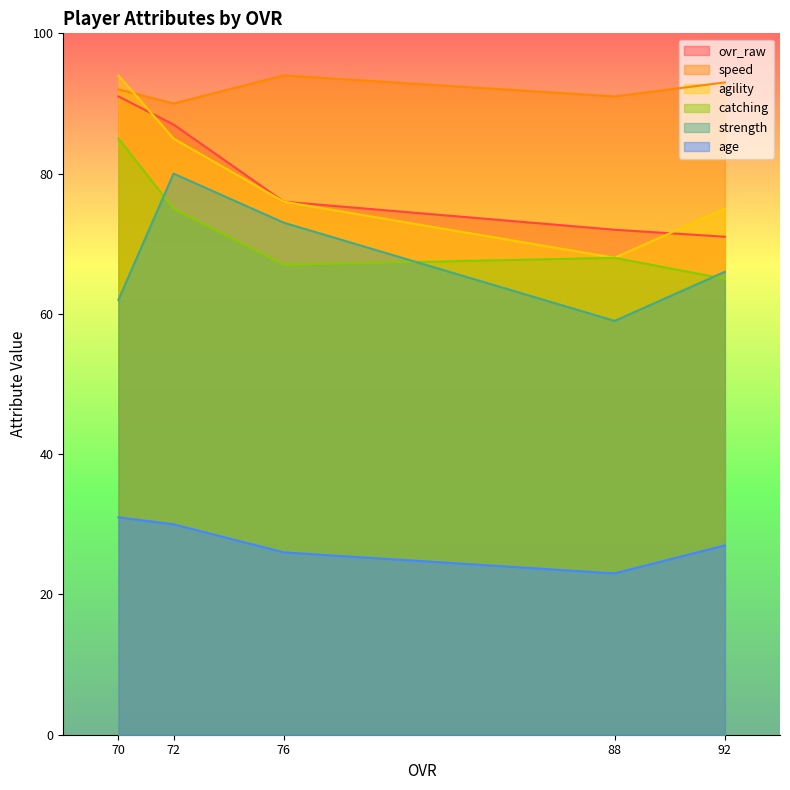

What is the value of the age point at the 2nd from the left?

30